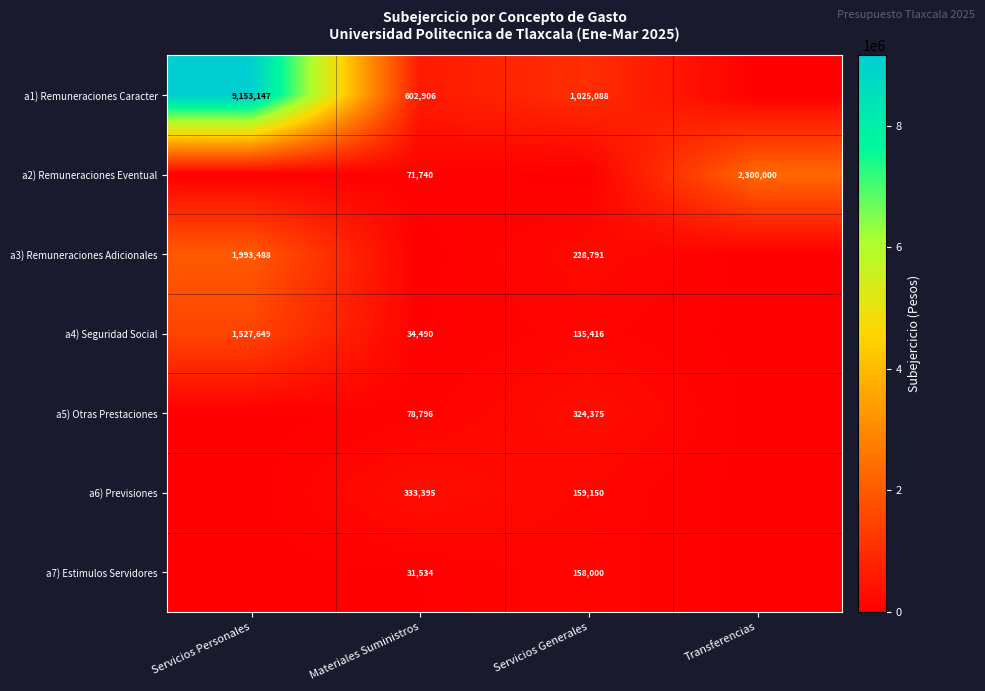

The a4) Seguridad Social series shows 135416 at Servicios Generales. True or false?

True